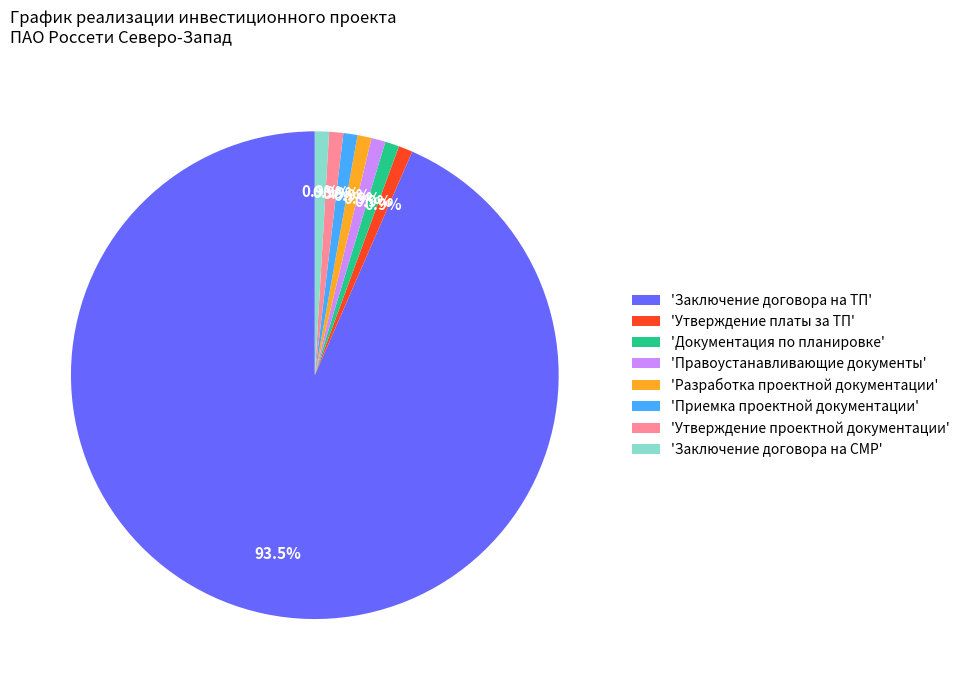

Count the number of slices in the pie.

8